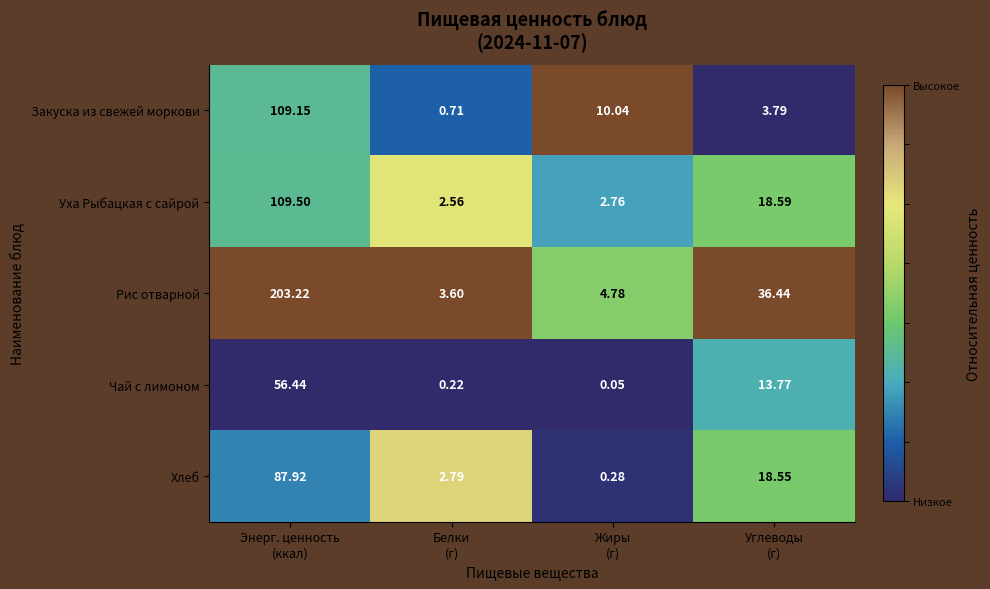

List the series in order of their peak value, lowest first.

Чай с лимоном, Хлеб, Закуска из свежей моркови, Уха Рыбацкая с сайрой, Рис отварной